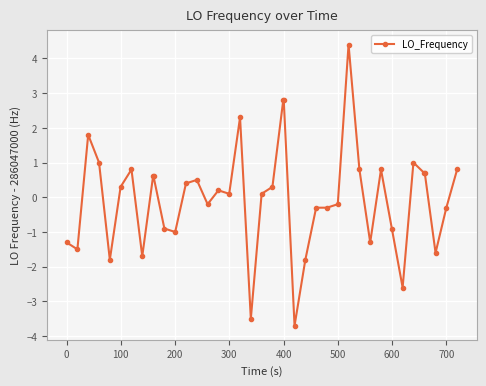

What is the value of the 10th point from the left?

0.6